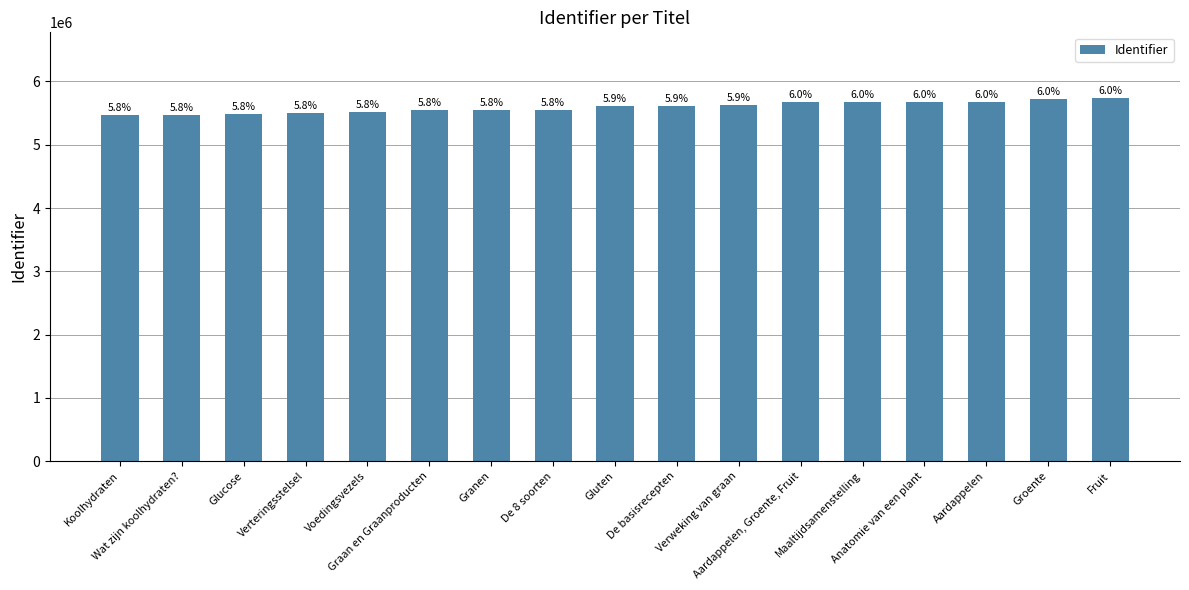

Are the bars grouped side by side (vs. stacked)?

No